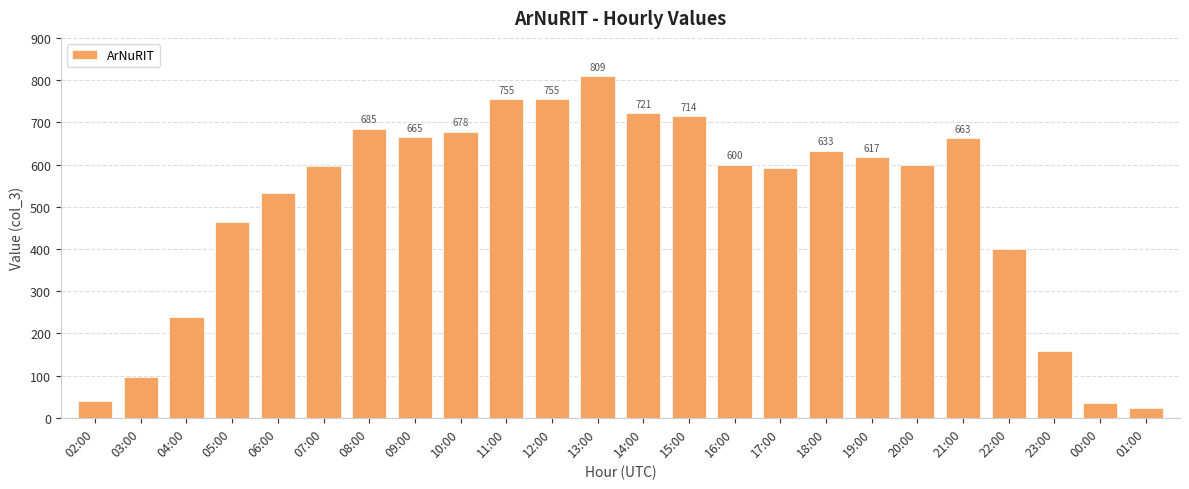

What is the ratio of the value at 13:00 to the value at 01:00?

36.8